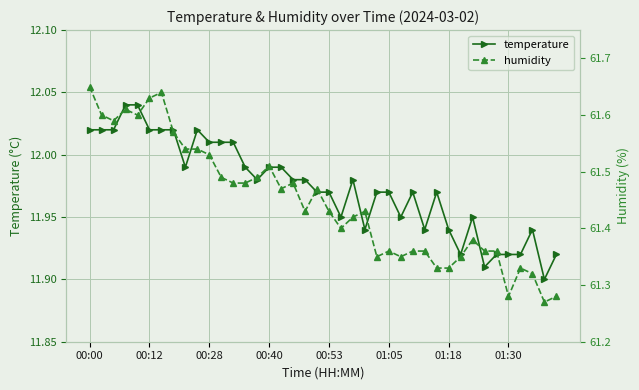

The humidity series shows 20.6 at 8. True or false?

False